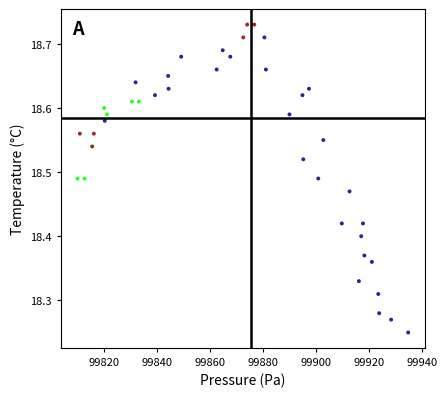

What is the range of X values (max minus min)?

124.7